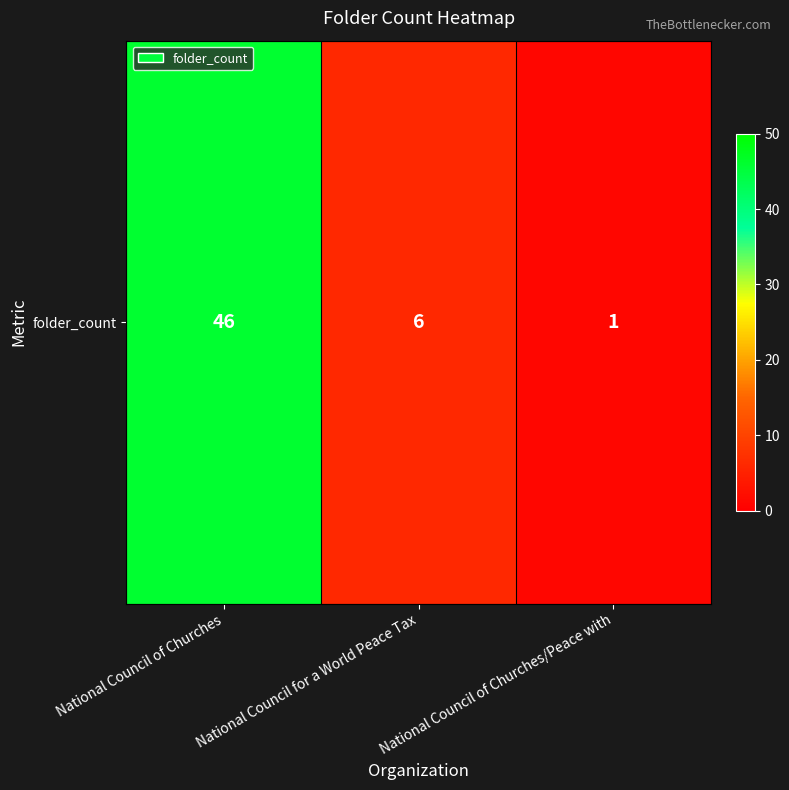

What is the difference between the maximum and minimum values?

45